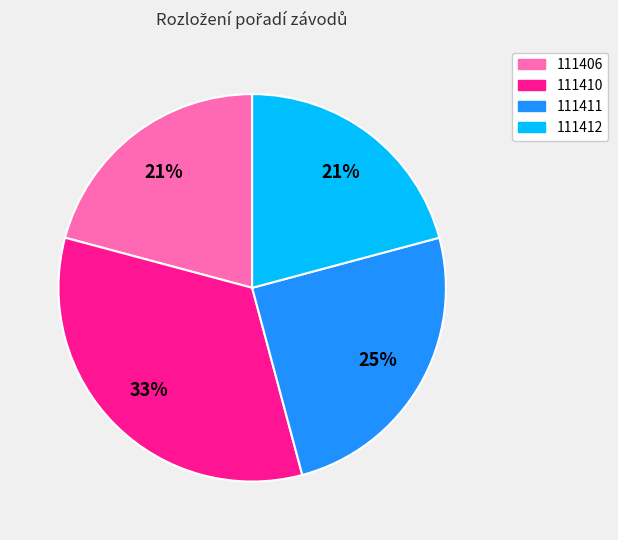

Approximately how many times larger is the value at 111410 compared to 111411?

1.3